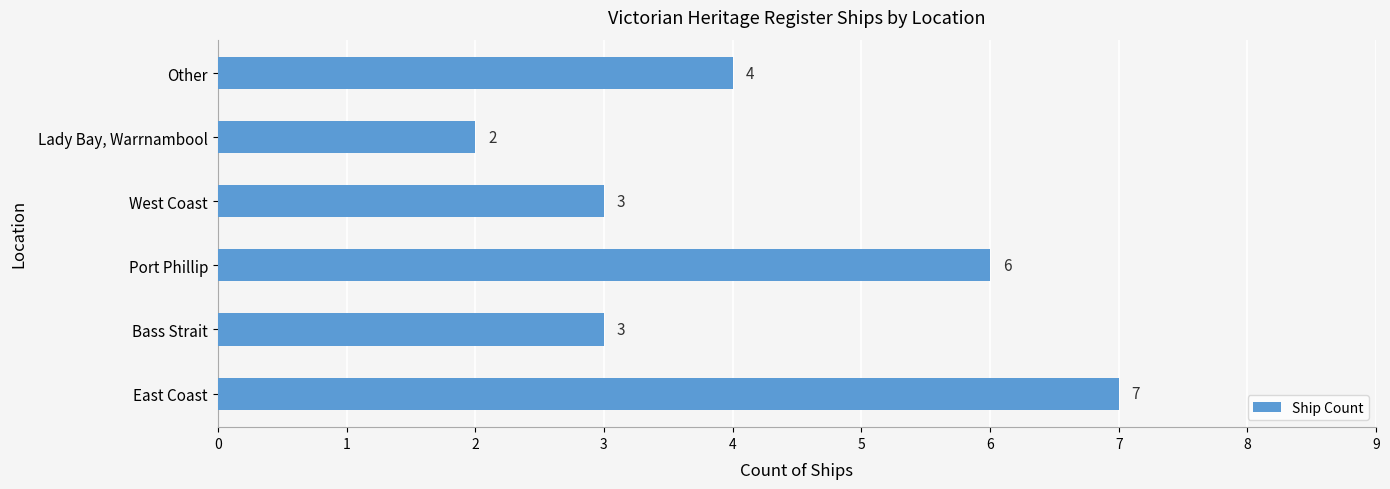

What is the minimum value shown in the chart?

2